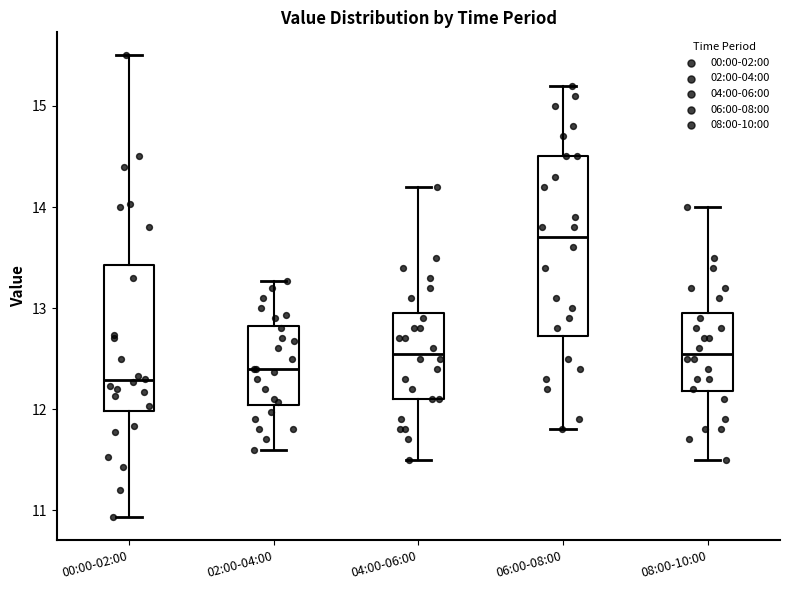

Which box has the highest median line?

06:00-08:00